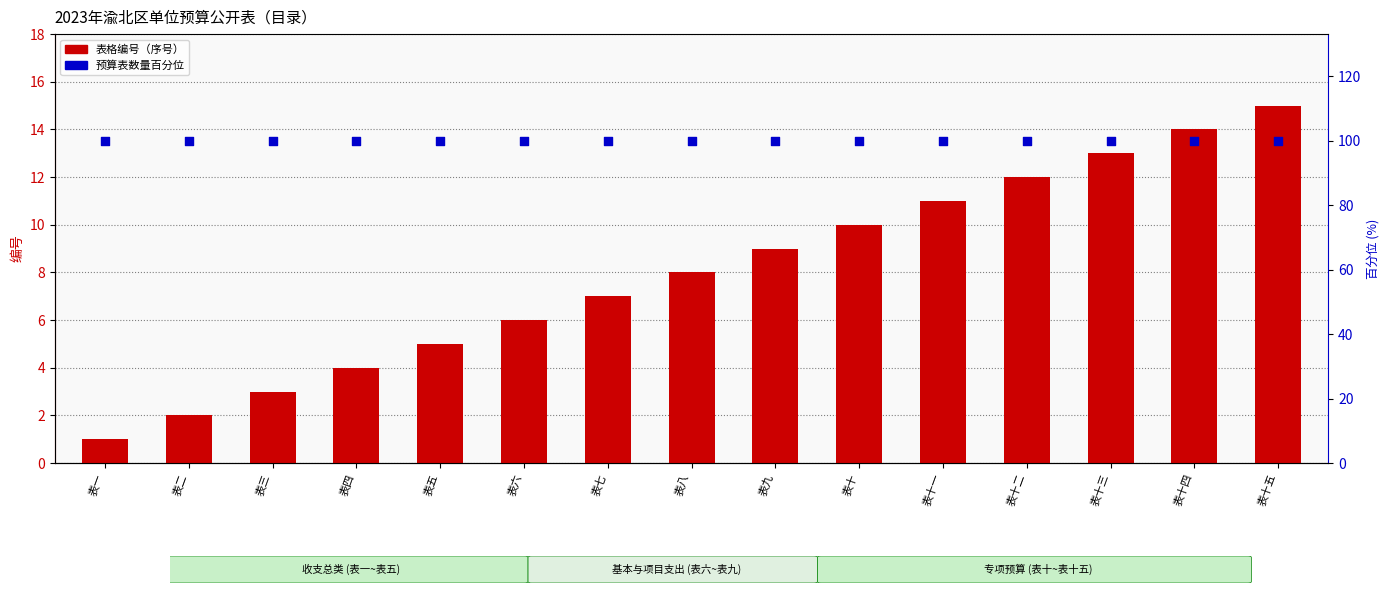

Which series contains the lowest Y value?

表格编号